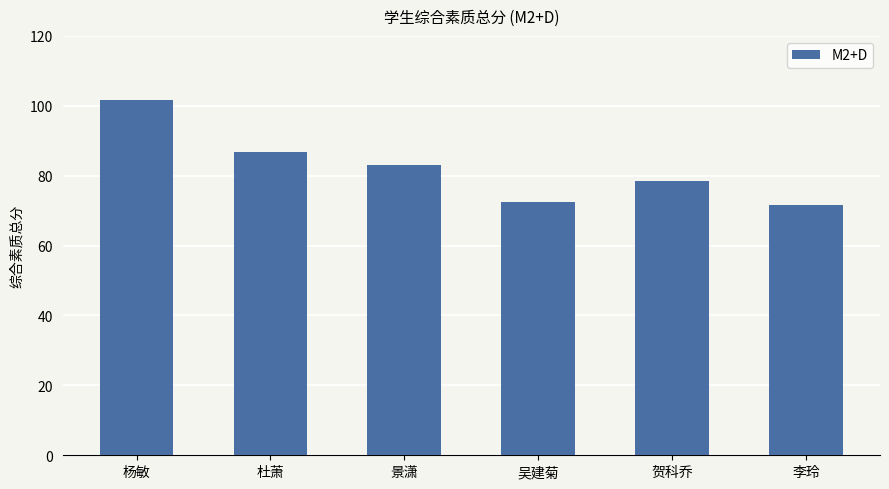

Is it true that the value at 景潇 is 83.2?

True